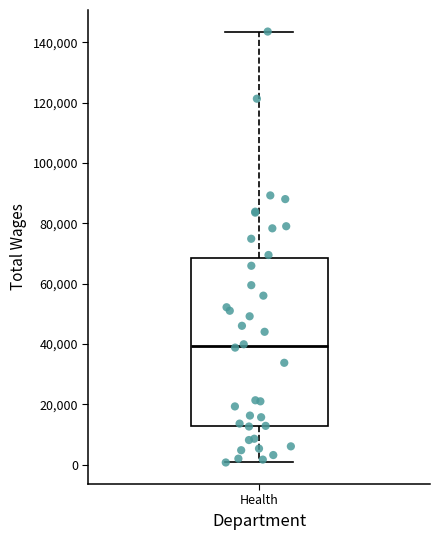

Transcribe this box plot: give where the median line is, the range the box spans, and where the two whiskers end, as read against the y-axis. The values are not printed on the chart, so give them approximately, as read against the axis.

median 40000, box 12000 to 68000, whiskers 0 to 144000